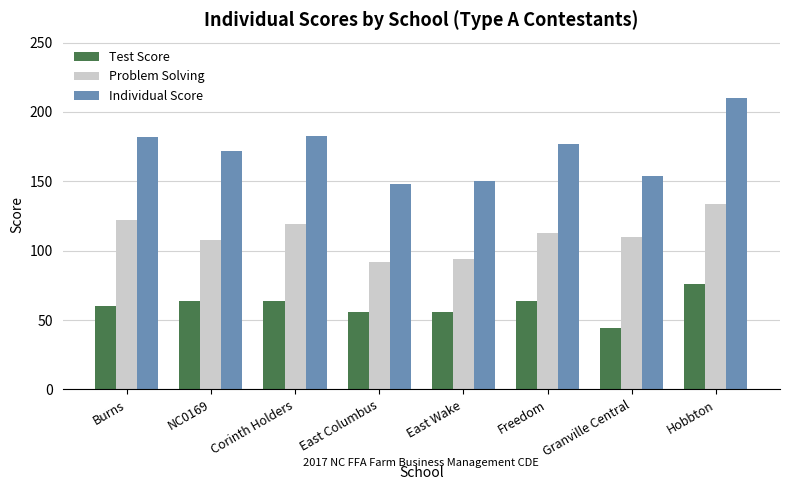

What position from the right is East Wake?

4